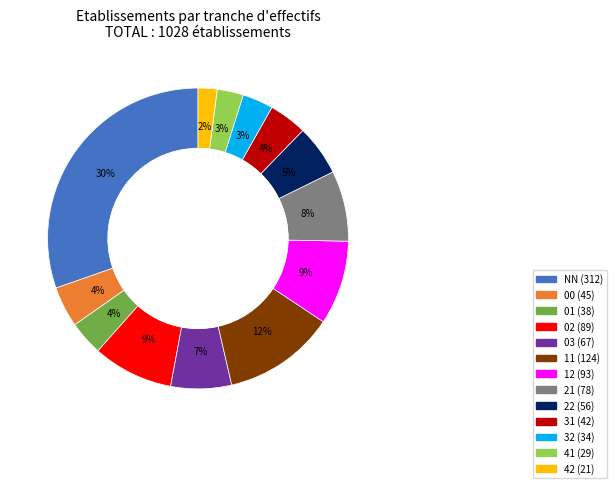

Do 22 and 02 together represent more than half of the pie?

No